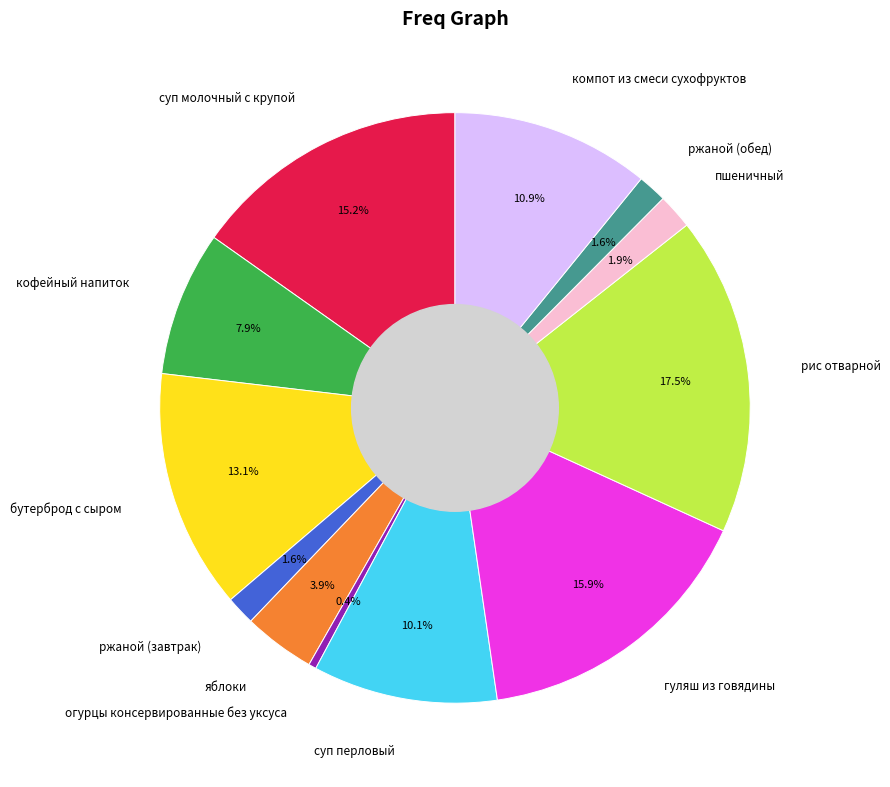

To the nearest percent, what is the difference between the largest and smallest slice percentages?

17%